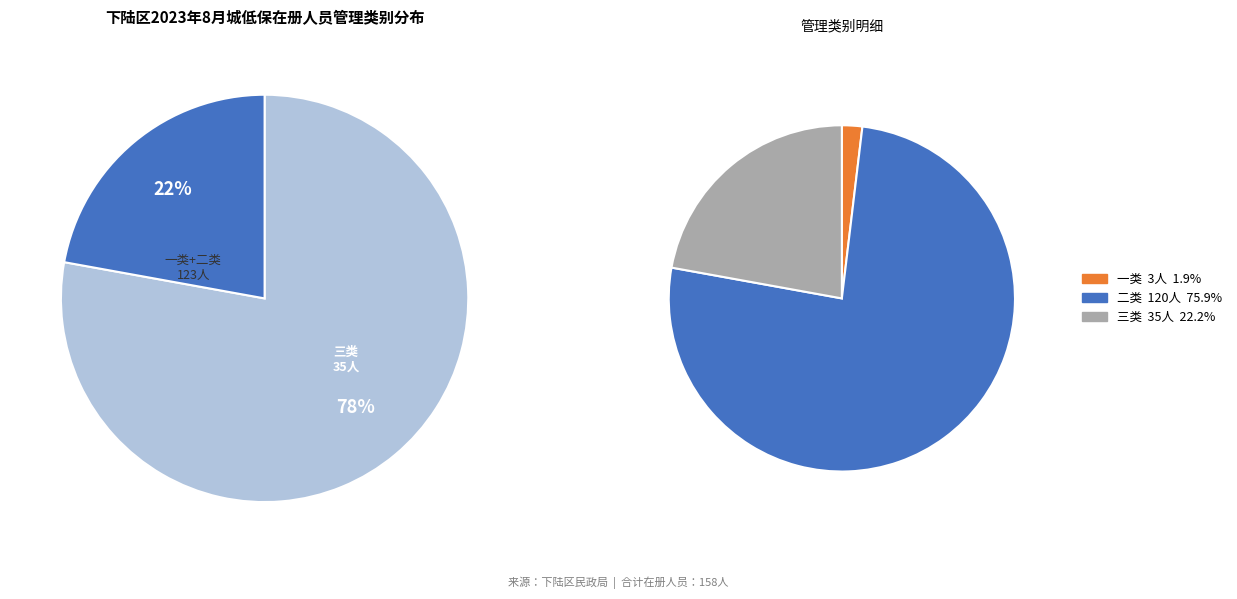

Approximately how many times larger is the value at 二类 compared to 三类?

3.4